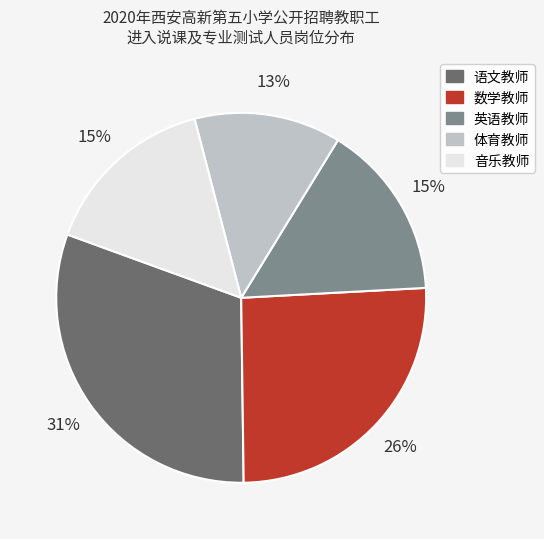

Between 体育教师 and 音乐教师, which is larger?

音乐教师